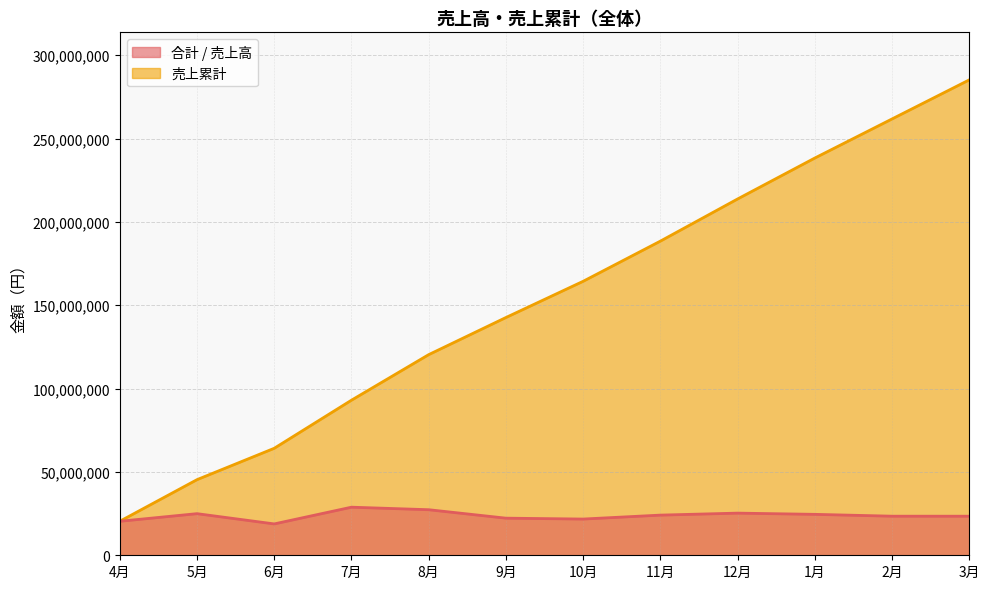

Reading right to left, transcribe all the data shown in this chart.

合計 / 売上高: 23439300	23452470	24557990	25289770	24095280	21734100	22263670	27333850	28849820	18816690	24966640	20402710
売上累計: 285202290	261762990	238310520	213752530	188462760	164367480	142633380	120369710	93035860	64186040	45369350	20402710